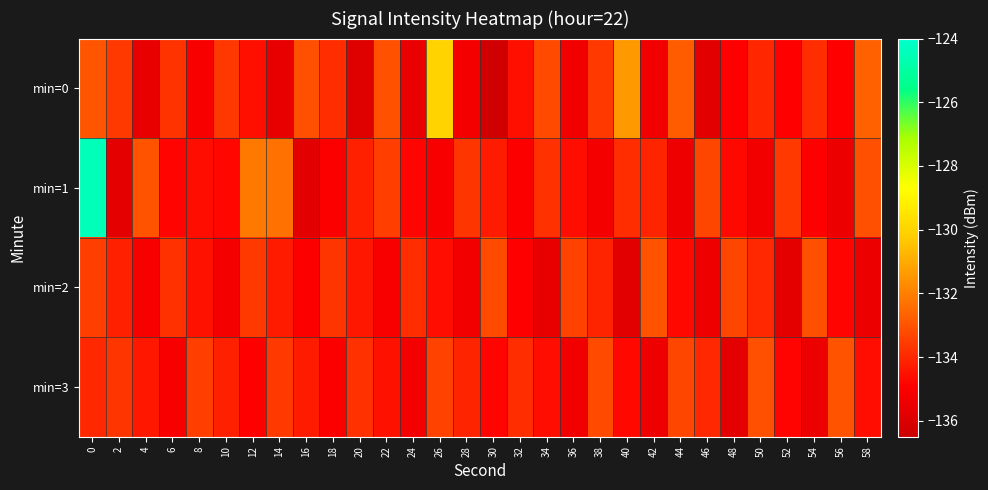

At how many categories does at least one series exceed -130?

1